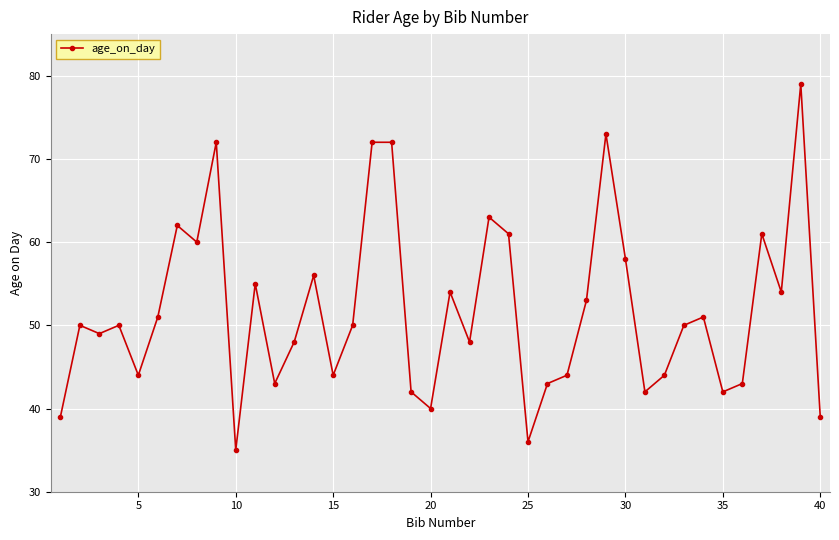

What is the smallest value displayed?

35